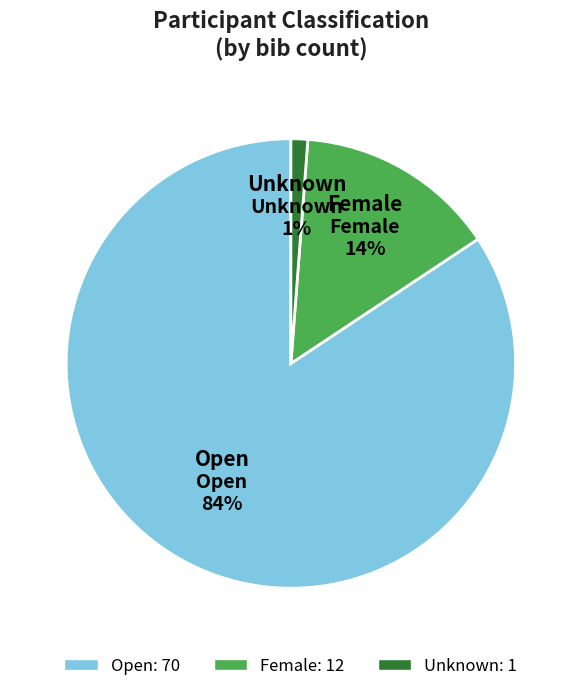

To the nearest percent, what is the difference between the Female and Unknown slice percentages?

13%